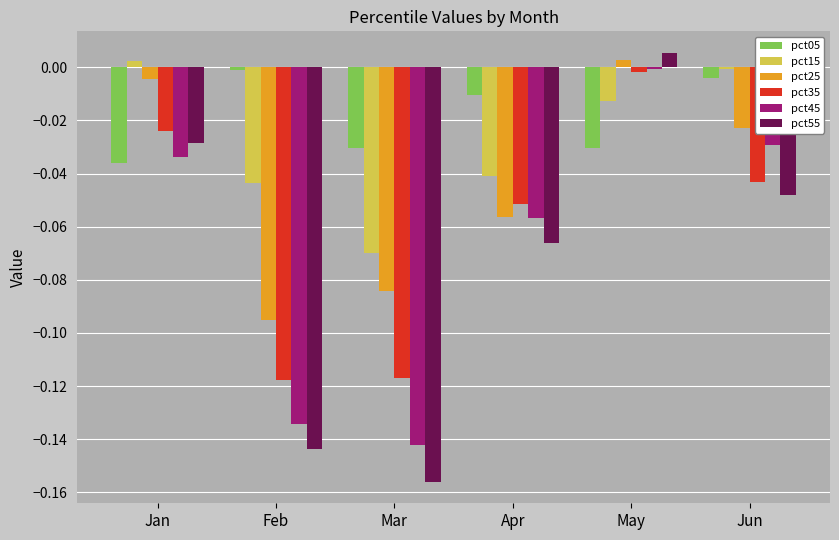

How many bars are there in each group?

6